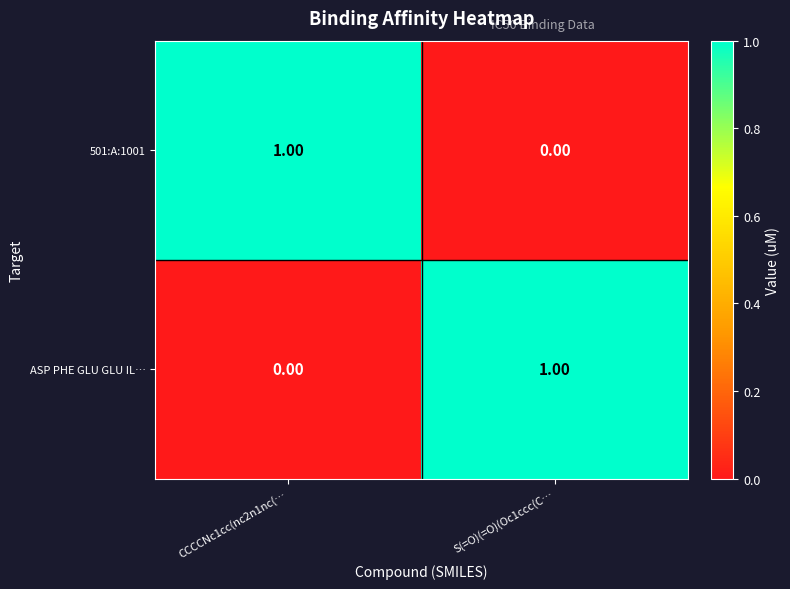

What is the maximum value shown in the chart?

1